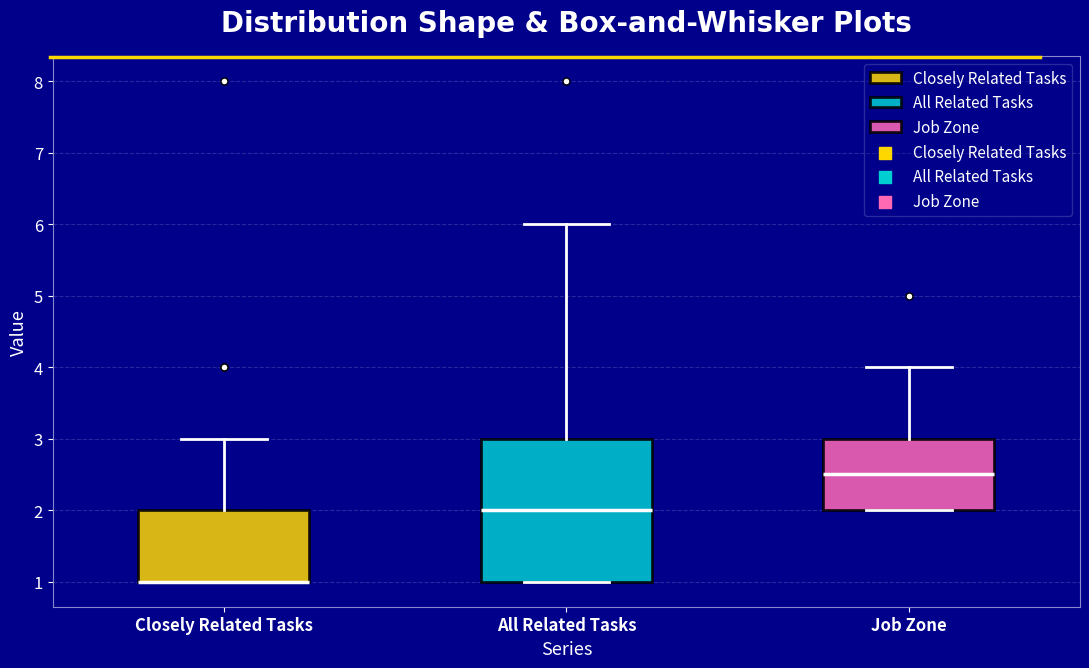

Which box is the tallest, from its lower edge to its upper edge?

All Related Tasks